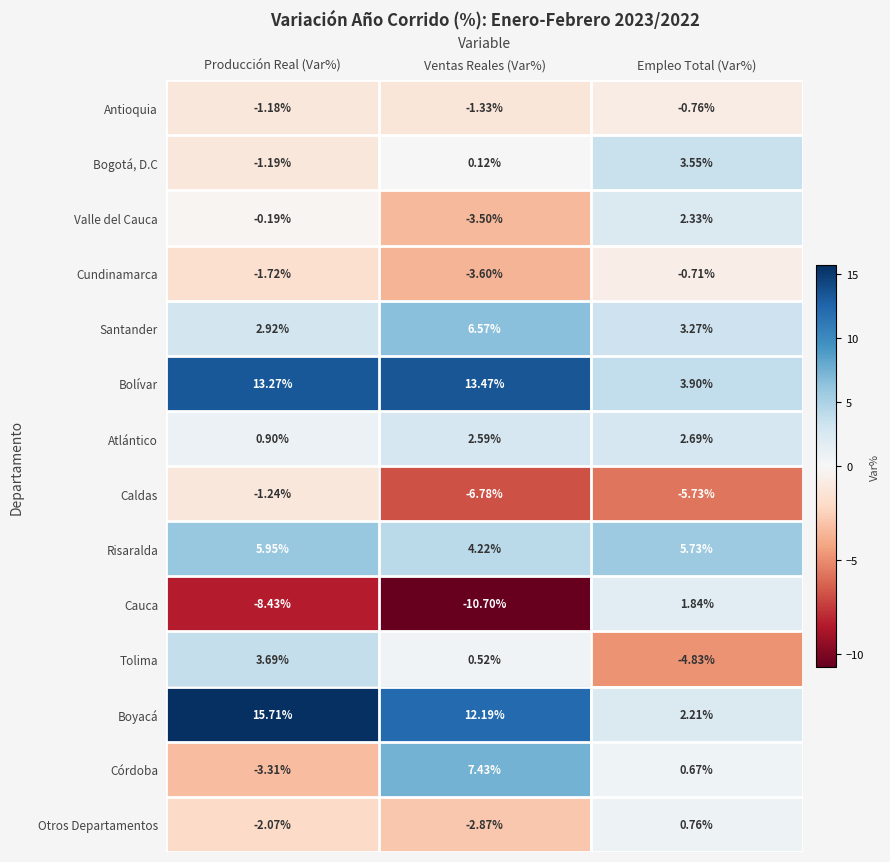

Where is Otros Departamentos nearest to the value -1?

Producción Real (Var%)